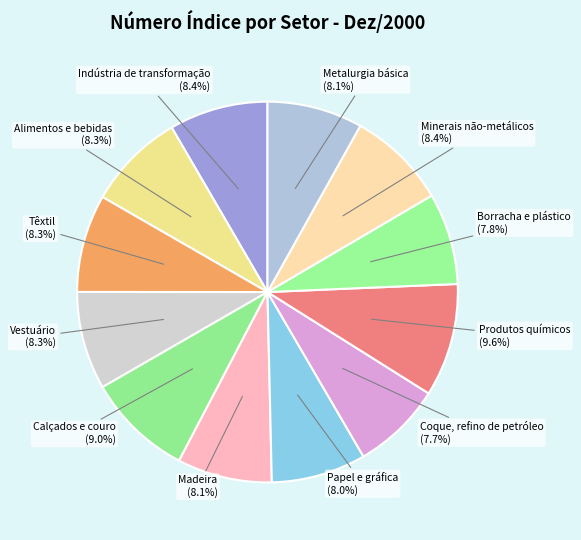

What is the ratio of the value at Calçados e couro (9.0%) to the value at Borracha e plástico (7.8%)?

1.2